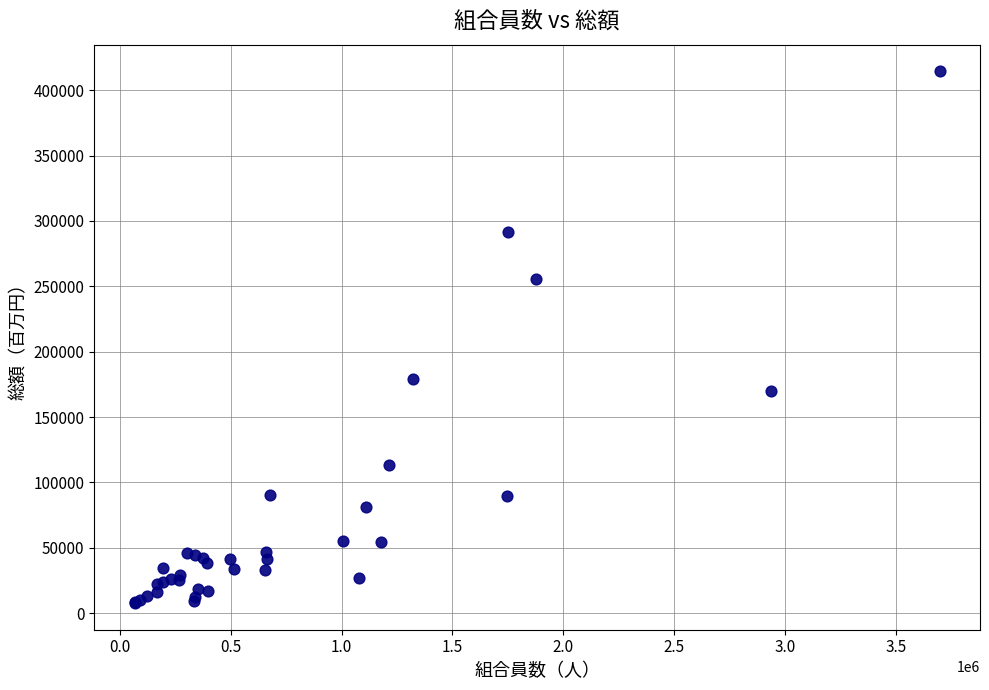

What Y value in the scatter plot is closest to 211050?

179053.2